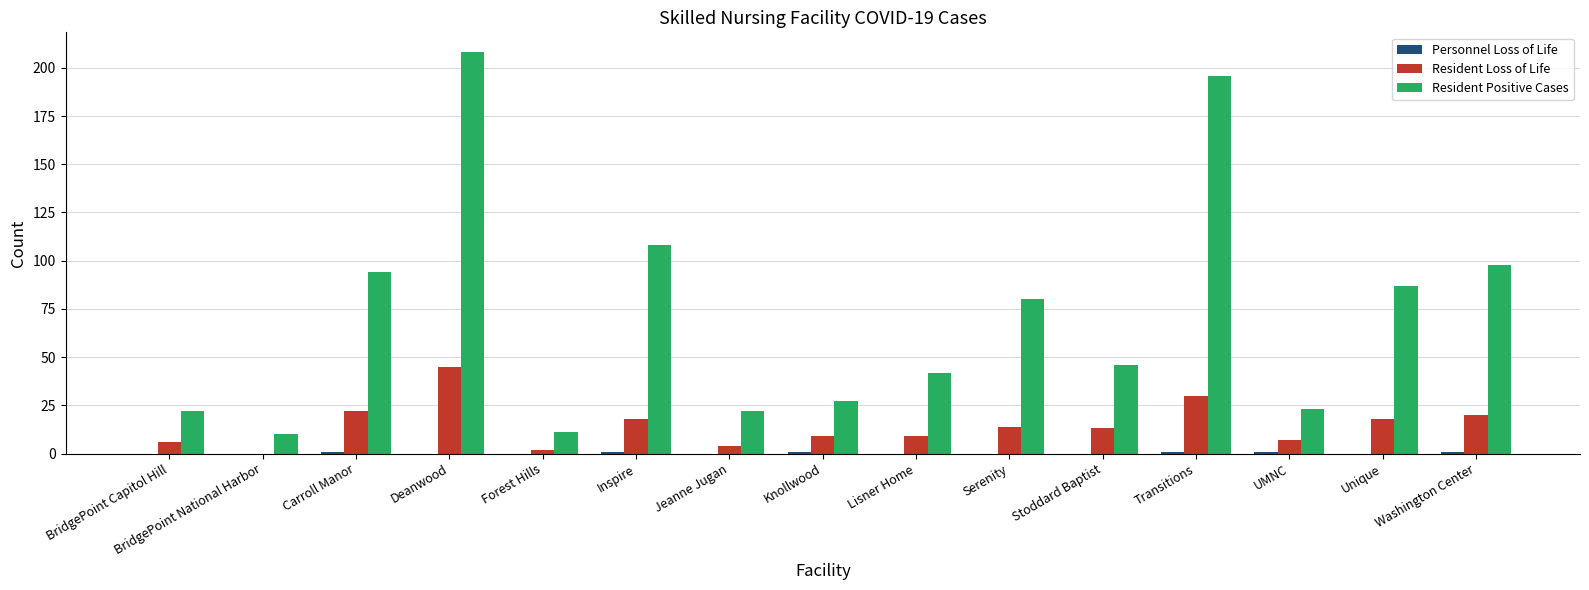

Which series changed the most between BridgePoint Capitol Hill and Stoddard Baptist?

Resident Positive Cases